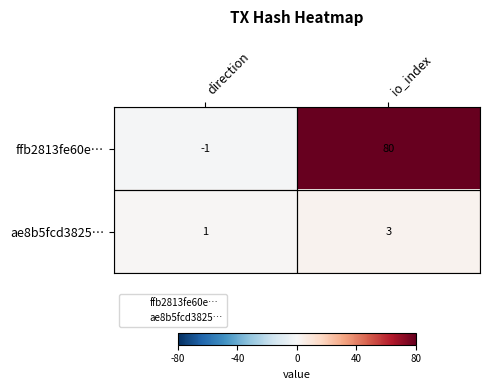

What is the approximate value of ffb2813fe60e… at io_index, to the nearest 5?

80